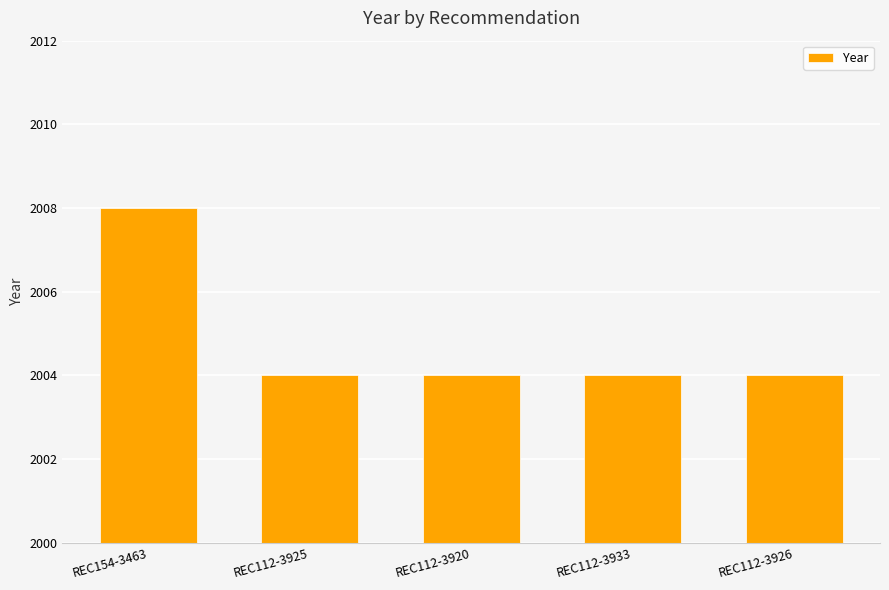

What is the maximum value shown in the chart?

2008